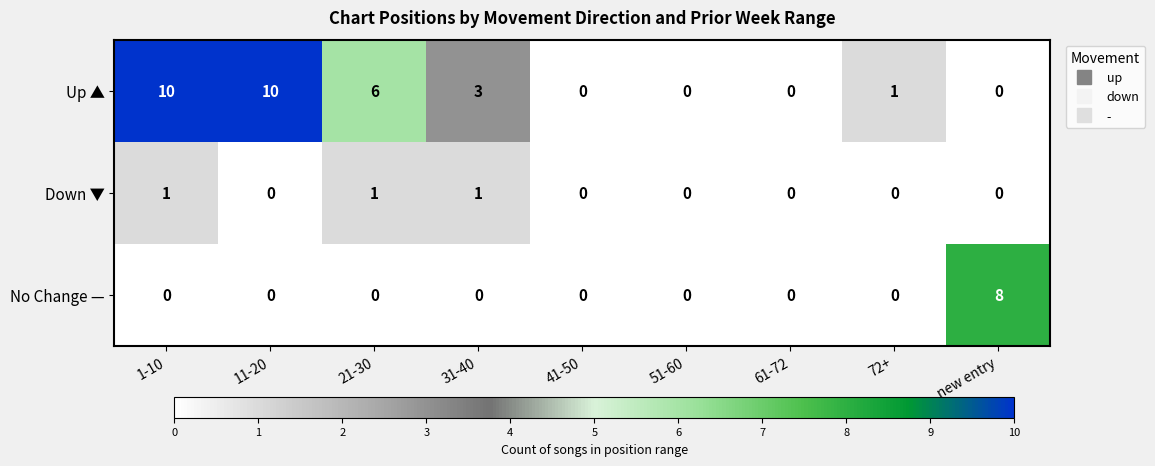

Which series has the largest range (max minus min)?

Up ▲